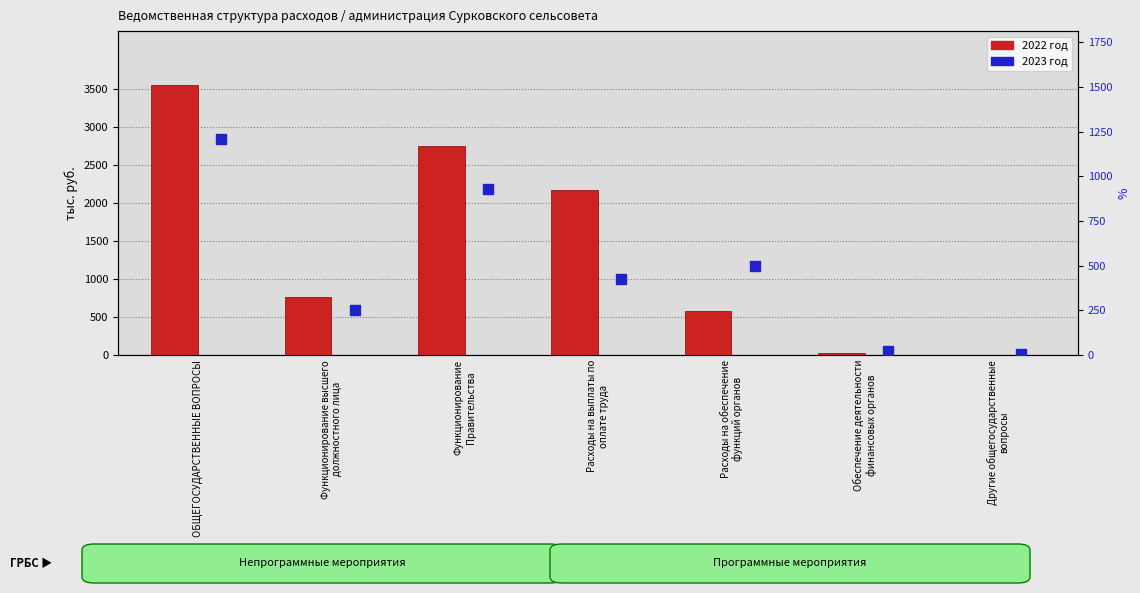

What are all the series names shown in the legend?

2022 год, 2023 год